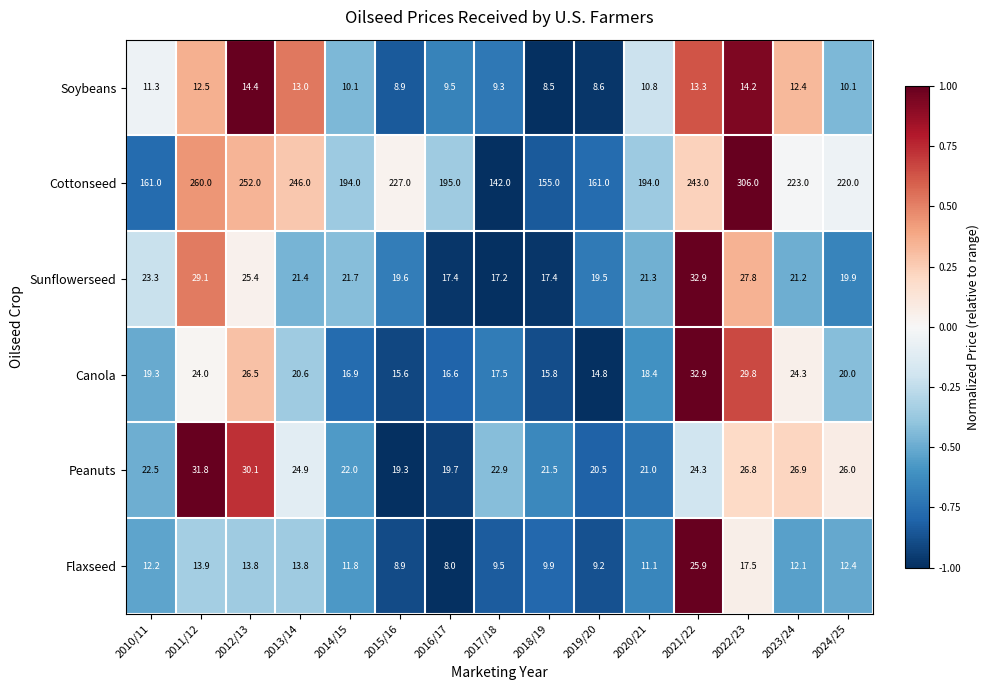

Which series changed the most between 2010/11 and 2018/19?

Cottonseed